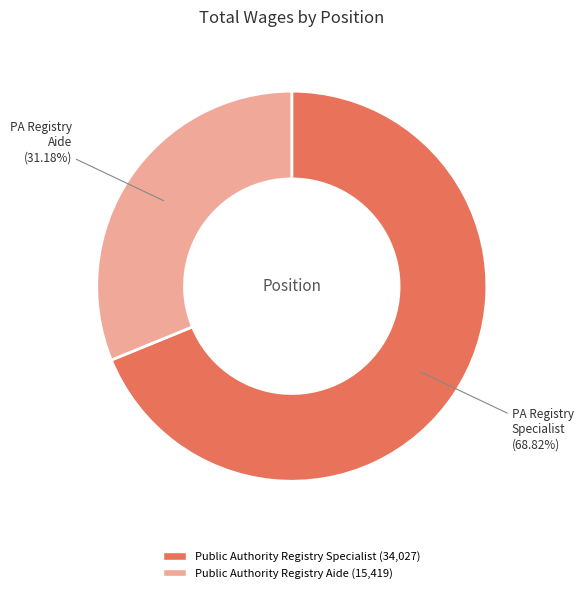

What percentage do Public Authority Registry Aide and Public Authority Registry Specialist together represent?

100.0%